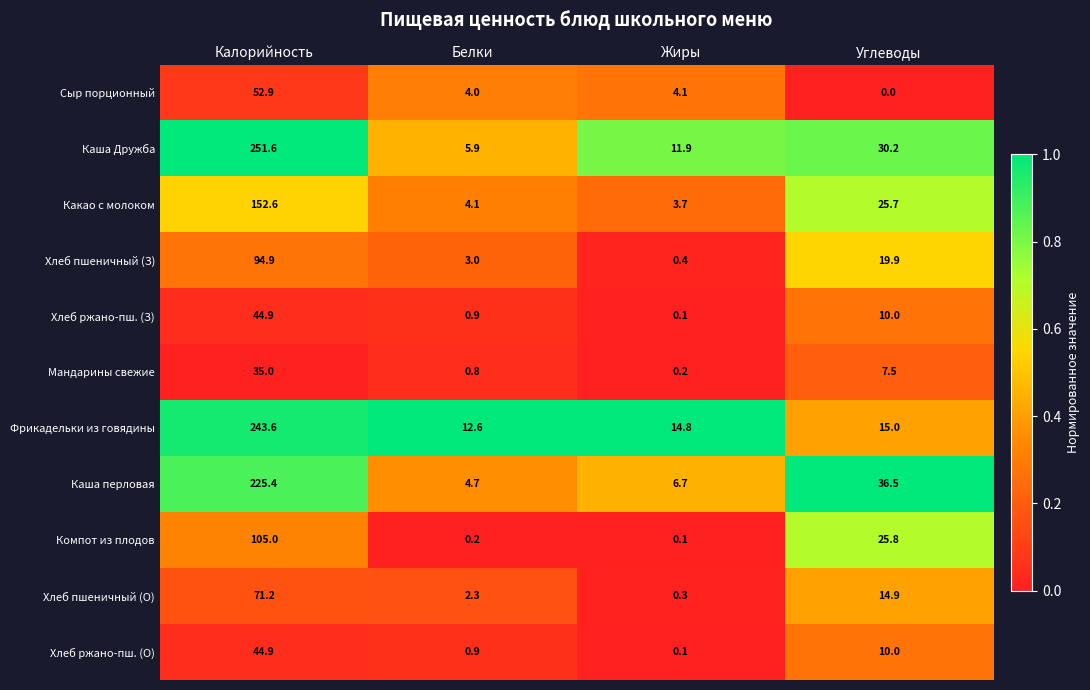

The Хлеб ржано-пш. (О) series shows 3.3 at Углеводы. True or false?

False